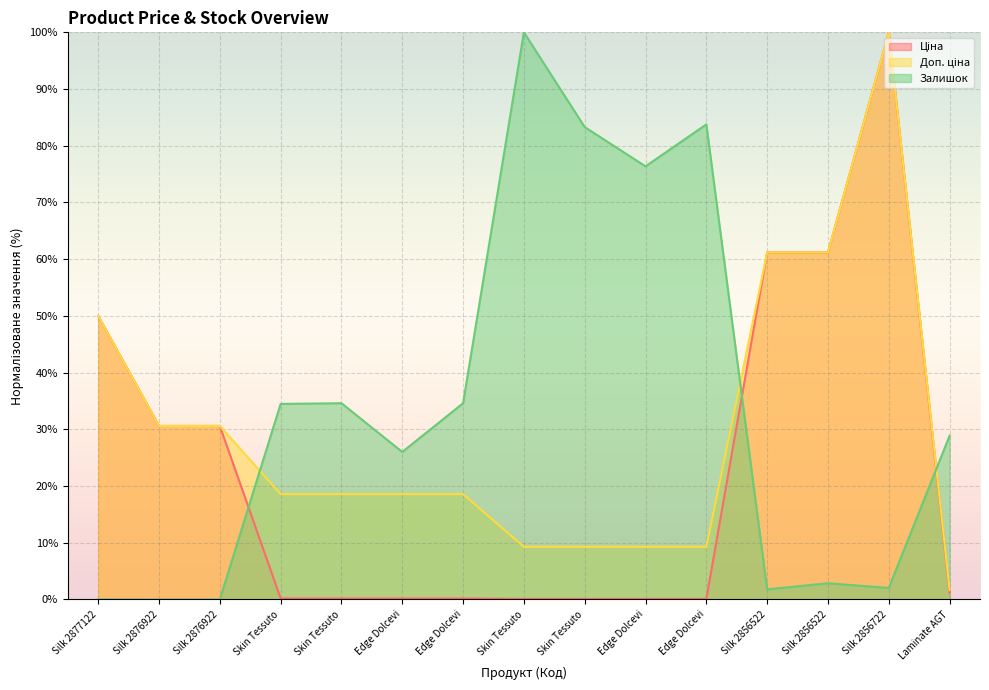

Rank the series by their average value, from lowest to highest.

Ціна, Доп. ціна, Залишок